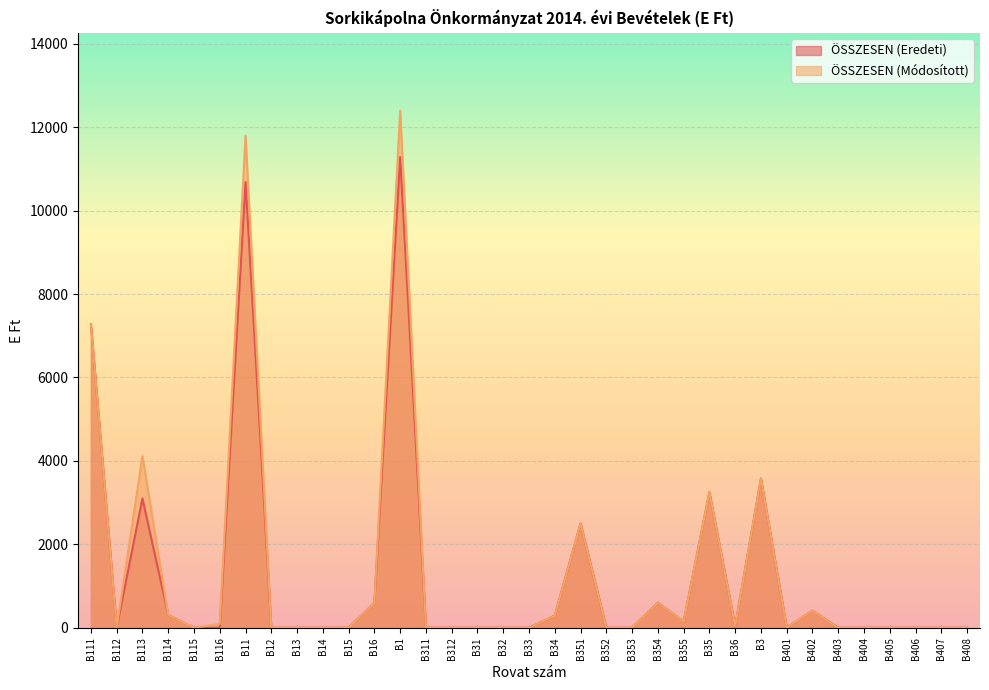

What is the difference between the second highest and second lowest values in the ÖSSZESEN (Módosított) series?

11796